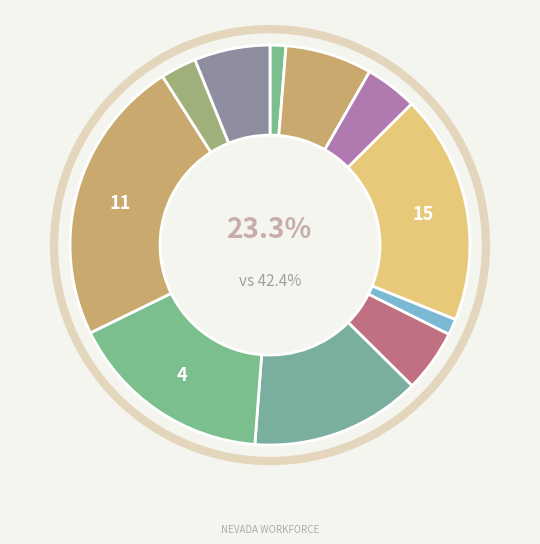

How much of the chart is everything except Information?

98.7%